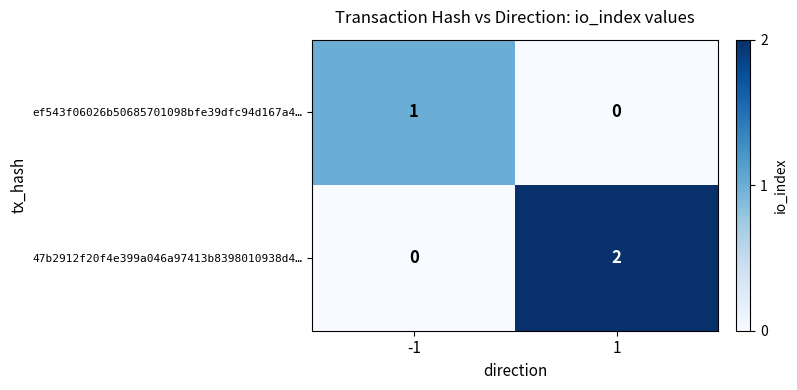

List the series in order of their overall mean, highest first.

47b2912f20f4e399a046a97413b8398010938d4…, ef543f06026b50685701098bfe39dfc94d167a4…